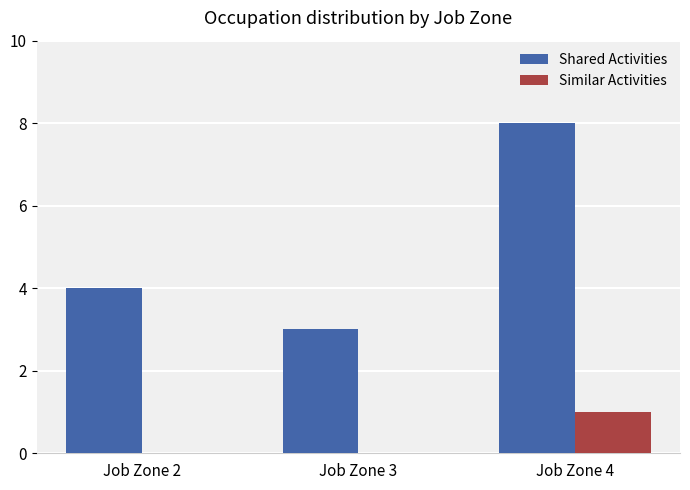

Count the Similar Activities values in the range 0 to 1.

3